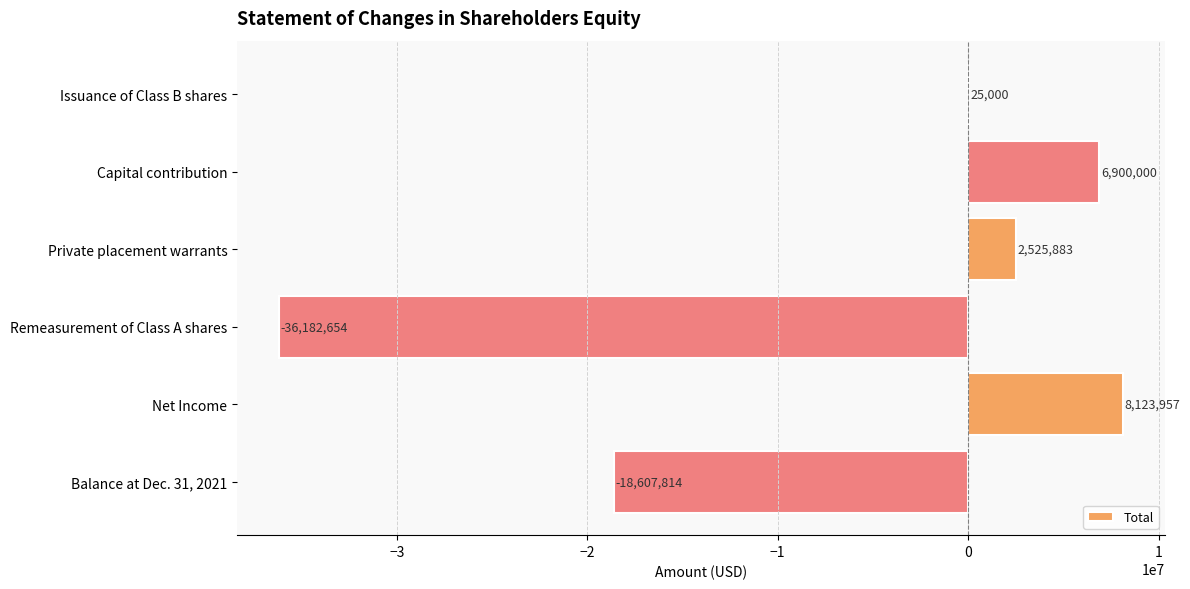

What is the sum of all values?

-37215628